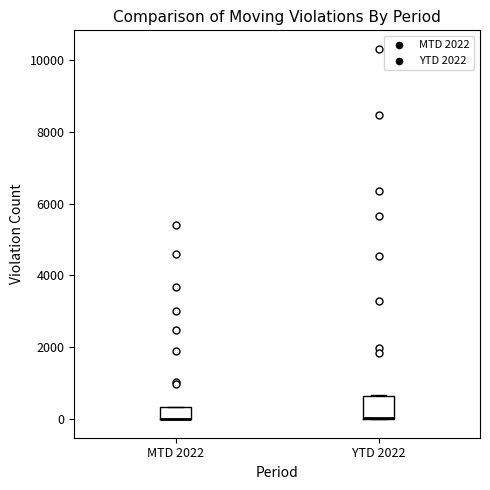

Reading left to right, read every box against the y-axis: the position of its median line, the range the box covers, and the ends of its whiskers. The values are not printed on the chart, so give them approximately, as read against the axis.

MTD 2022: median 0 (drawn on the box's lower edge), box 0 to 400, whiskers 0 to 400
YTD 2022: median 0 (drawn on the box's lower edge), box 0 to 600, whiskers 0 to 600